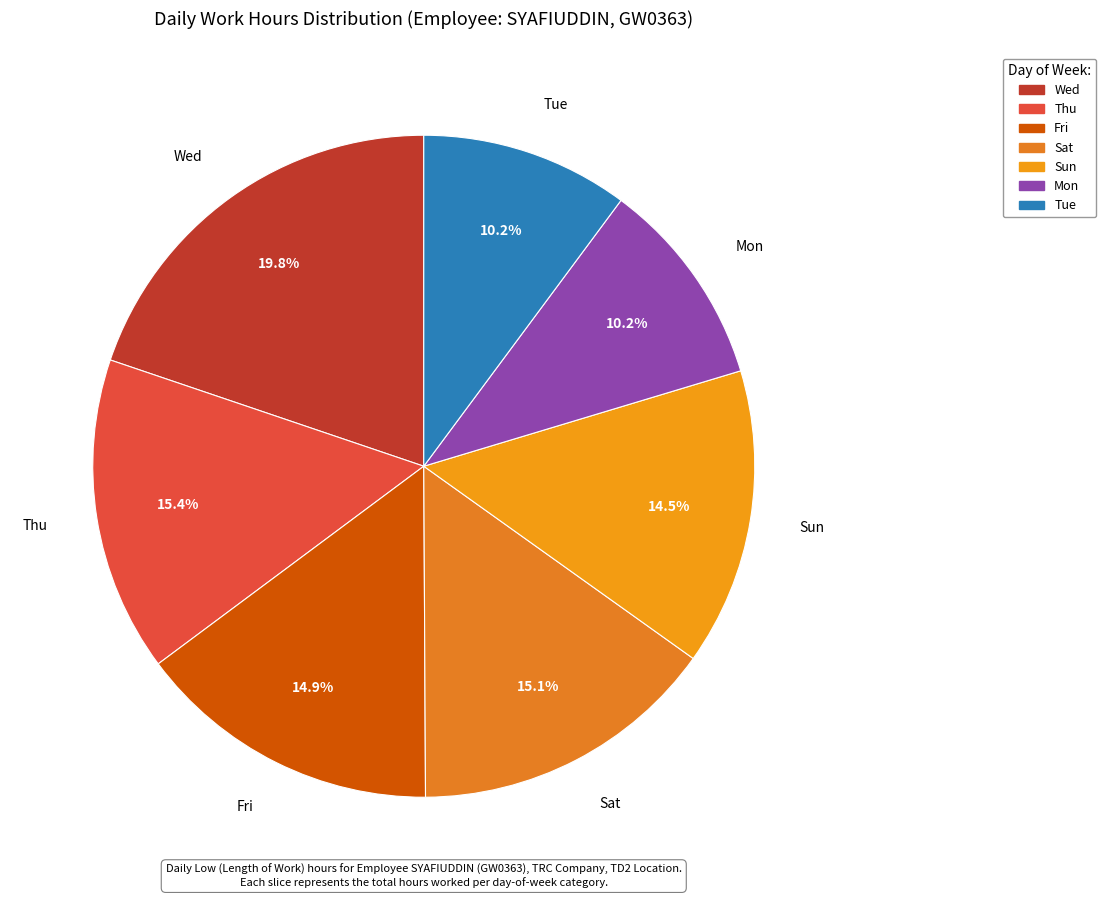

What is the ratio of the value at Sun to the value at Mon?

1.4